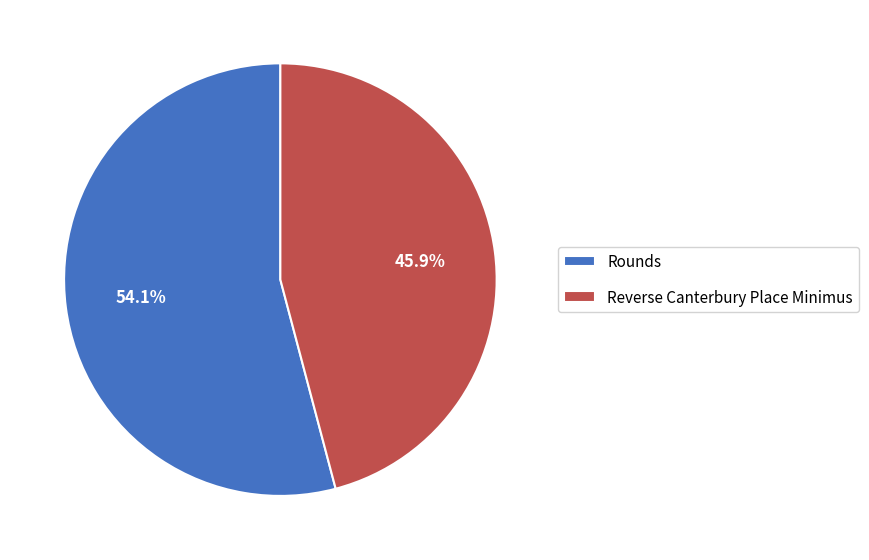

To the nearest percent, what is the combined percentage of Rounds and Reverse Canterbury Place Minimus?

100%